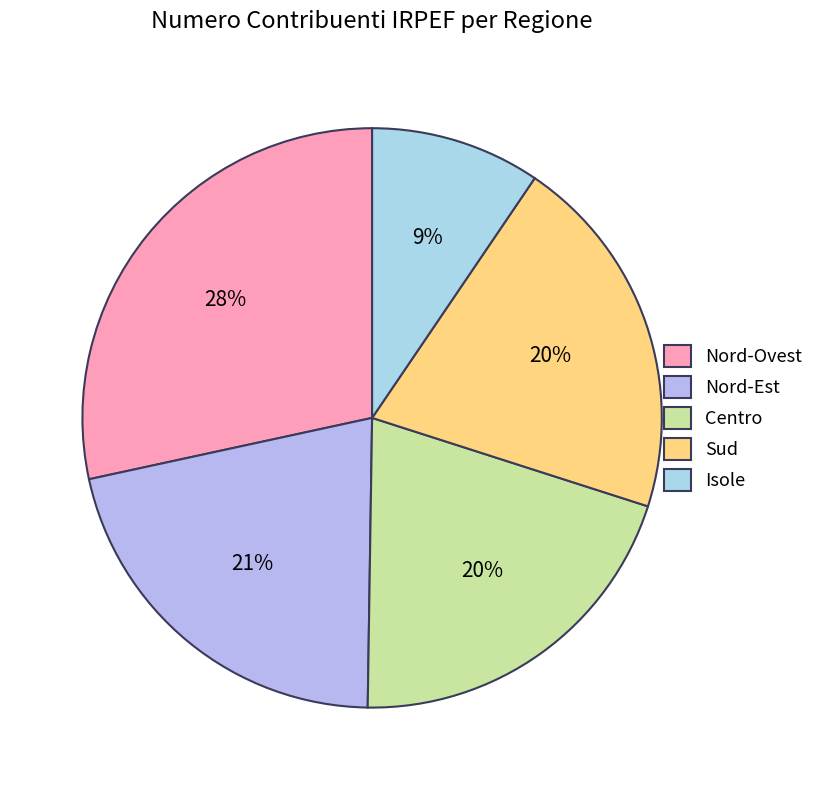

To the nearest percent, what is the average slice percentage?

20%